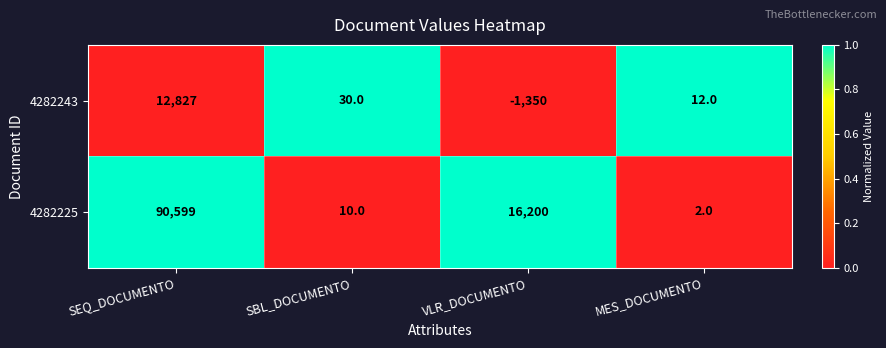

Is it true that 4282243 equals 15 at SBL_DOCUMENTO?

False